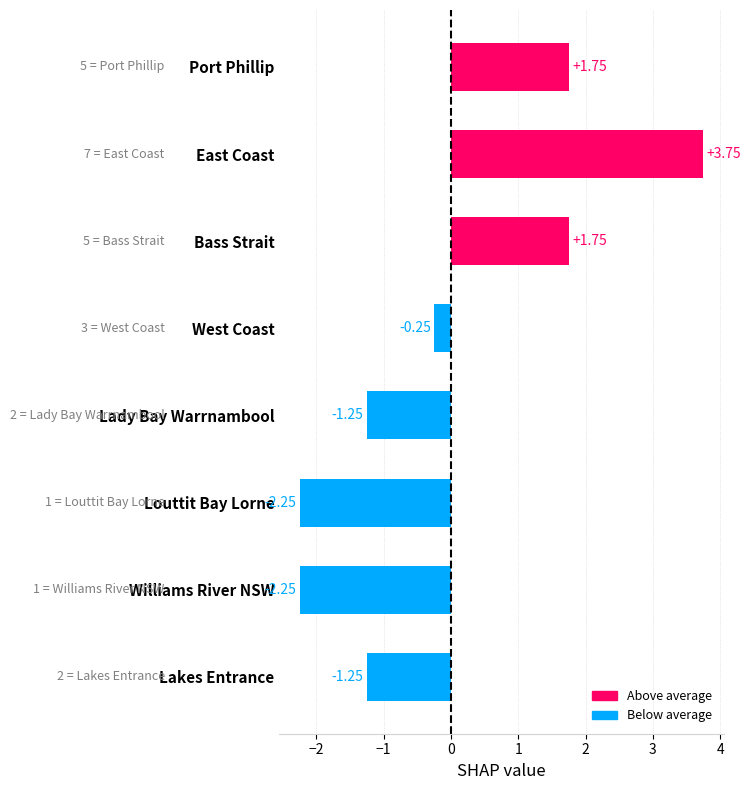

True or false: the data shows -3.7 at Louttit Bay Lorne.

False